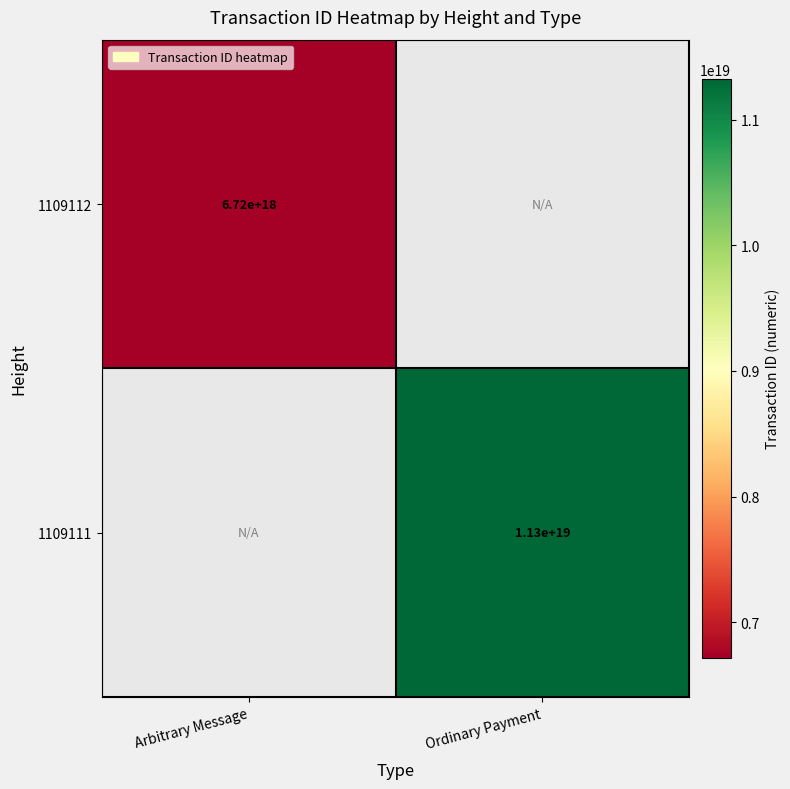

True or false: 1109112 has a value of 8887524861013138432 at Arbitrary Message.

False